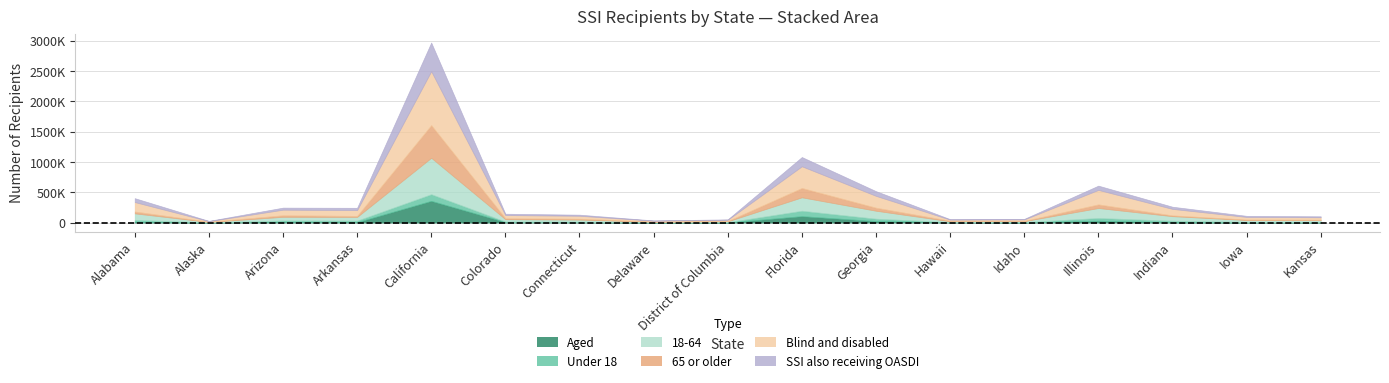

Is the value of 65 or older at District of Columbia greater than the value of 18-64 at Arkansas?

No